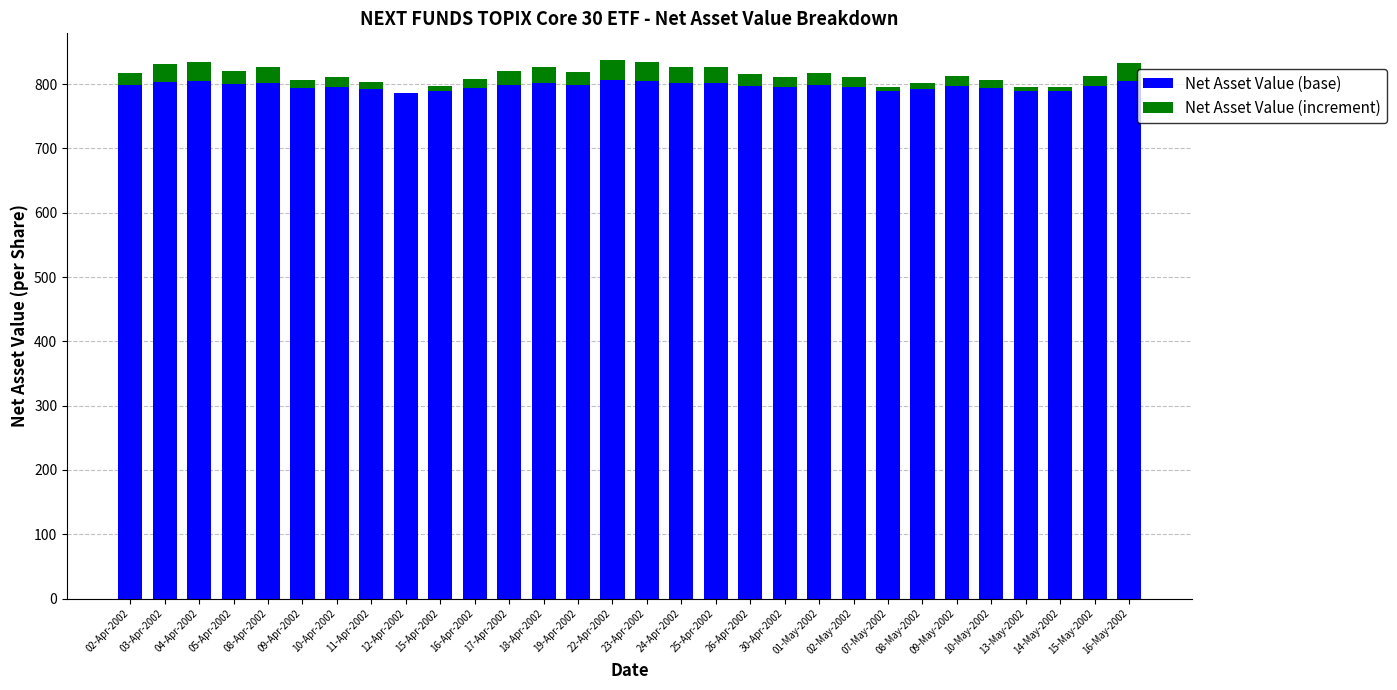

What is the highest value of the Net Asset Value (base) series?

806.2